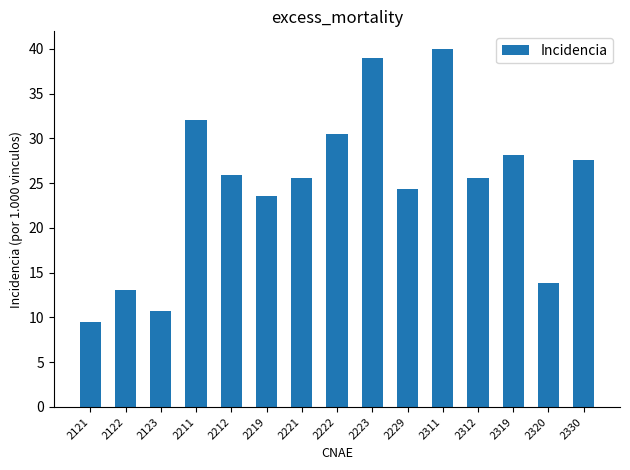

What is the average value?

24.6